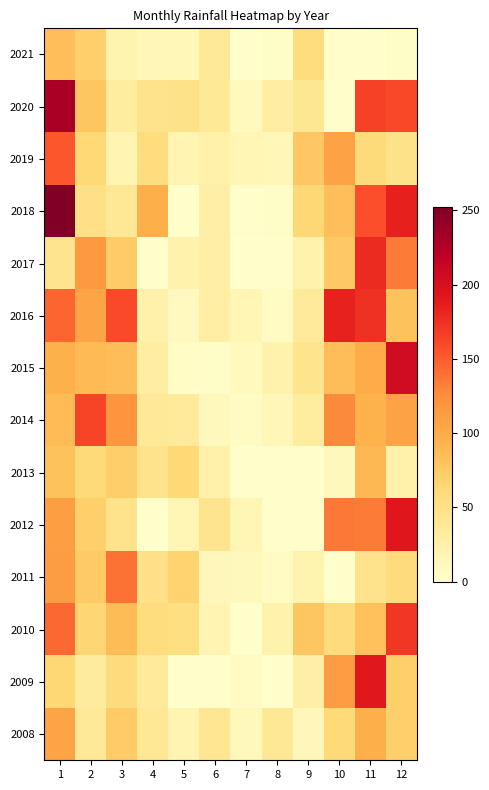

Reading right to left, list all the values displayed in this chart.

2021: 12=3.6	11=0.5	10=1.8	9=56.9	8=3.3	7=0.0	6=36.6	5=14.0	4=15.5	3=19.8	2=70.9	1=84.1
2020: 12=160.7	11=164.8	10=2.8	9=40.4	8=29.9	7=9.9	6=37.9	5=48.0	4=47.0	3=32.5	2=78.2	1=230.4
2019: 12=48.0	11=59.7	10=107.2	9=77.2	8=15.2	7=16.5	6=24.6	5=19.3	4=56.6	3=18.8	2=62.5	1=152.8
2018: 12=184.4	11=156.7	10=84.1	9=64.0	8=3.5	7=1.5	6=26.7	5=0.5	4=97.0	3=39.6	2=51.0	1=252.2
2017: 12=134.8	11=178.6	10=76.2	9=22.3	8=2.0	7=0.8	6=27.2	5=21.8	4=0.5	3=74.4	2=114.3	1=45.2
2016: 12=81.5	11=175.0	10=183.4	9=35.6	8=6.1	7=16.5	6=29.5	5=9.4	4=24.1	3=159.8	2=106.2	1=146.3
2015: 12=205.2	11=99.0	10=85.3	9=45.5	8=22.9	7=10.6	6=3.8	5=5.1	4=30.5	3=85.3	2=88.1	1=95.2
2014: 12=107.9	11=94.5	10=128.0	9=32.5	8=15.5	7=6.6	6=10.9	5=36.3	4=36.8	3=118.9	2=163.1	1=86.8
2013: 12=24.1	11=89.4	10=10.9	9=0.0	8=0.0	7=0.0	6=24.6	5=62.5	4=47.0	3=71.6	2=60.1	1=81.0
2012: 12=192.0	11=134.1	10=136.9	9=1.2	8=1.5	7=16.8	6=44.5	5=17.5	4=0.5	3=46.7	2=70.1	1=111.0
2011: 12=58.9	11=46.7	10=0.0	9=19.8	8=6.8	7=12.2	6=13.2	5=67.6	4=50.0	3=139.7	2=74.9	1=111.5
2010: 12=170.7	11=81.0	10=57.6	9=78.3	8=23.1	7=0.5	6=18.8	5=53.3	4=56.9	3=86.6	2=65.8	1=144.8
2009: 12=70.6	11=190.7	10=113.0	9=26.7	8=0.0	7=6.6	6=1.5	5=0.0	4=36.3	3=57.4	2=34.2	1=63.5
2008: 12=70.1	11=97.5	10=61.7	9=13.7	8=40.1	7=11.9	6=41.9	5=18.8	4=39.3	3=74.7	2=37.3	1=105.9